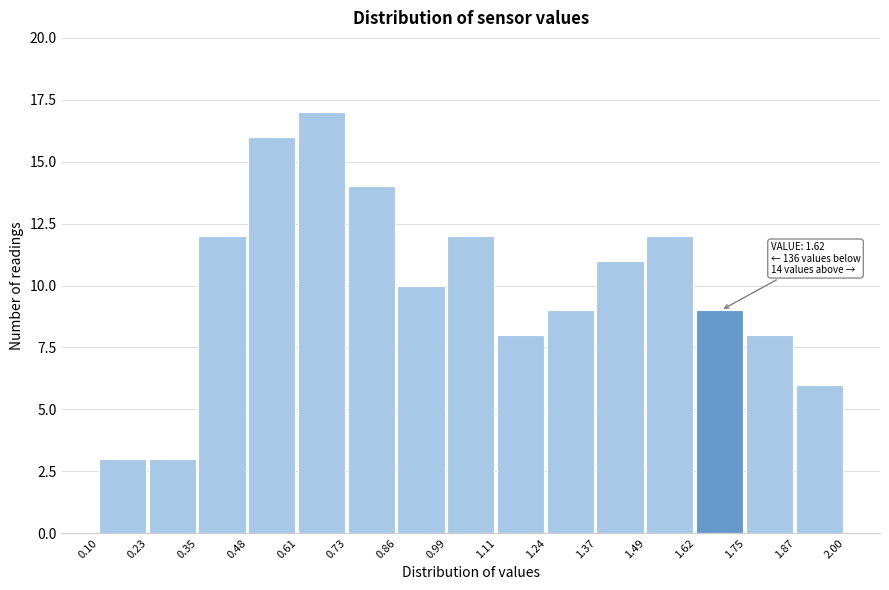

Over which range of the x-axis is the bar tallest?

0.61 to 0.73